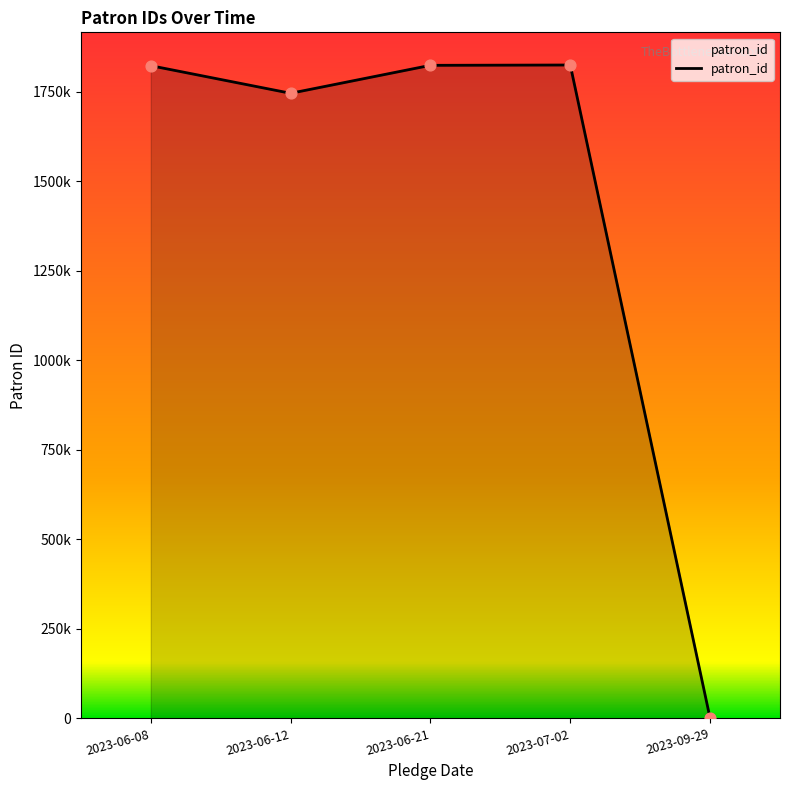

Which has a higher value, 2023-09-29 or 2023-07-02?

2023-07-02